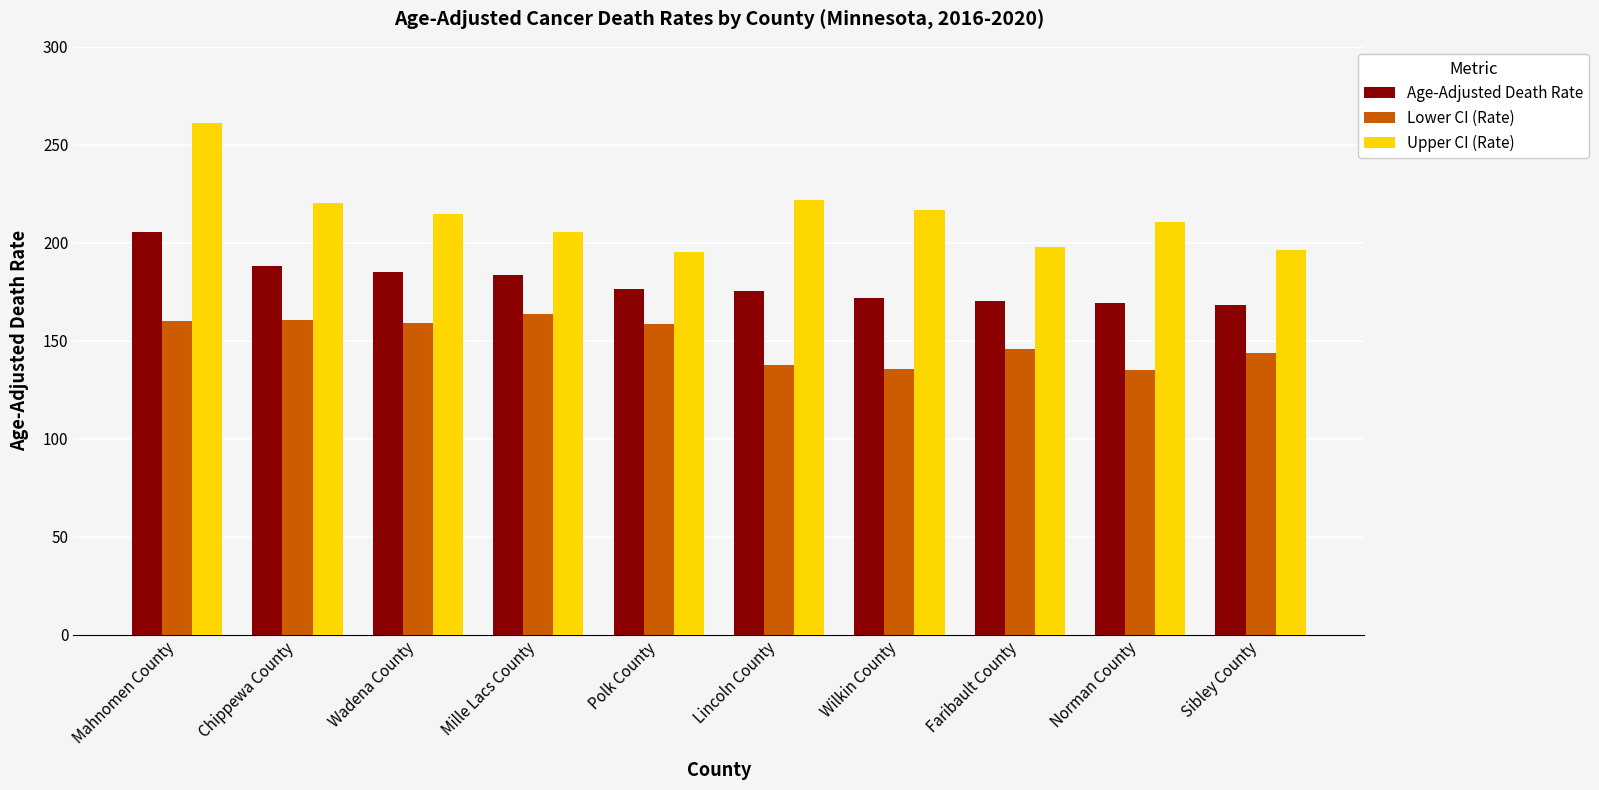

Rank the series at Wilkin County from highest to lowest value.

Upper CI (Rate), Age-Adjusted Death Rate, Lower CI (Rate)